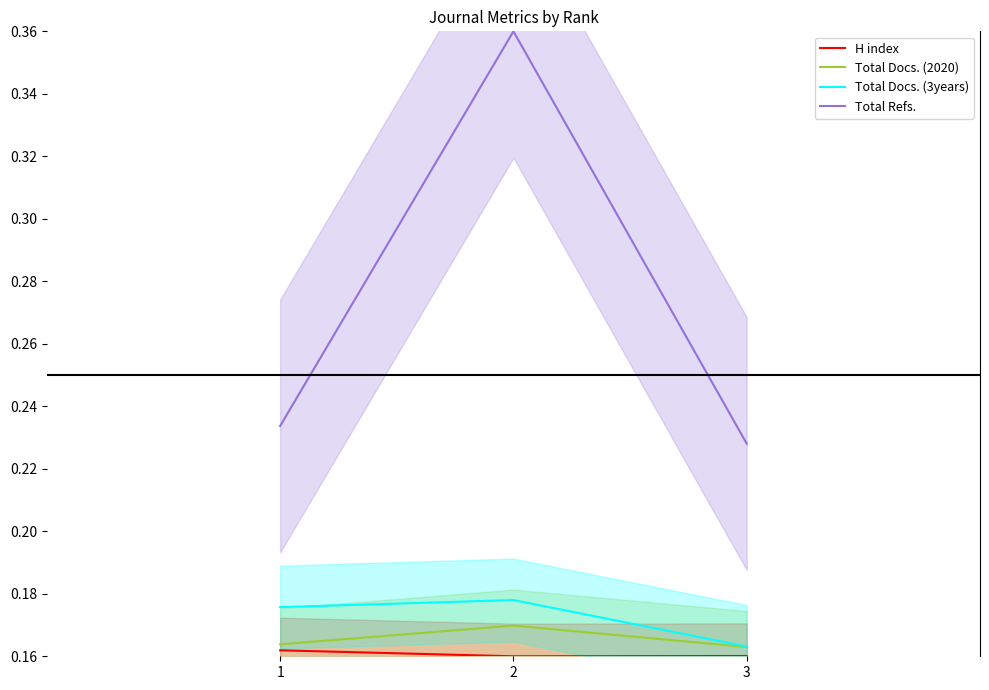

Reading left to right, transcribe all the data shown in this chart.

H index: 1=0.2	2=0.2	3=0.2
Total Docs. (2020): 1=0.2	2=0.2	3=0.2
Total Docs. (3years): 1=0.2	2=0.2	3=0.2
Total Refs.: 1=0.2	2=0.4	3=0.2